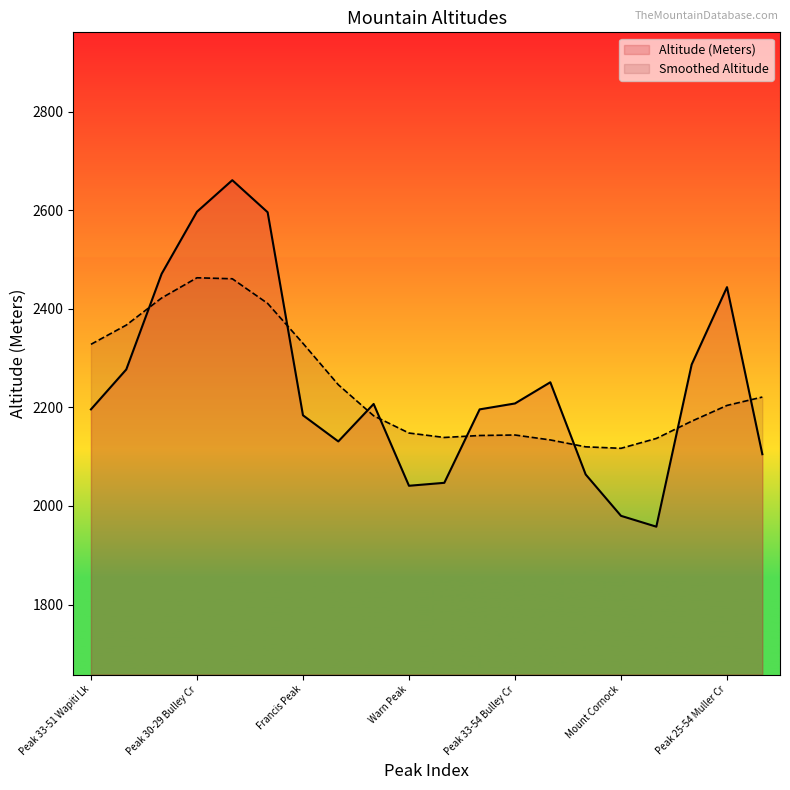

What is the sum of the values at Peak 22-50 Framstead Cr and Weaver Peak?

4701